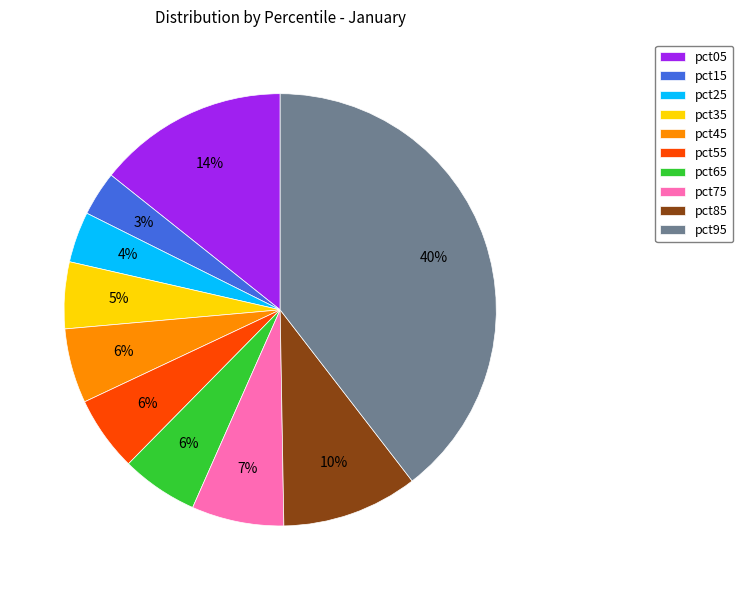

Is there any slice that represents more than half of the pie?

No